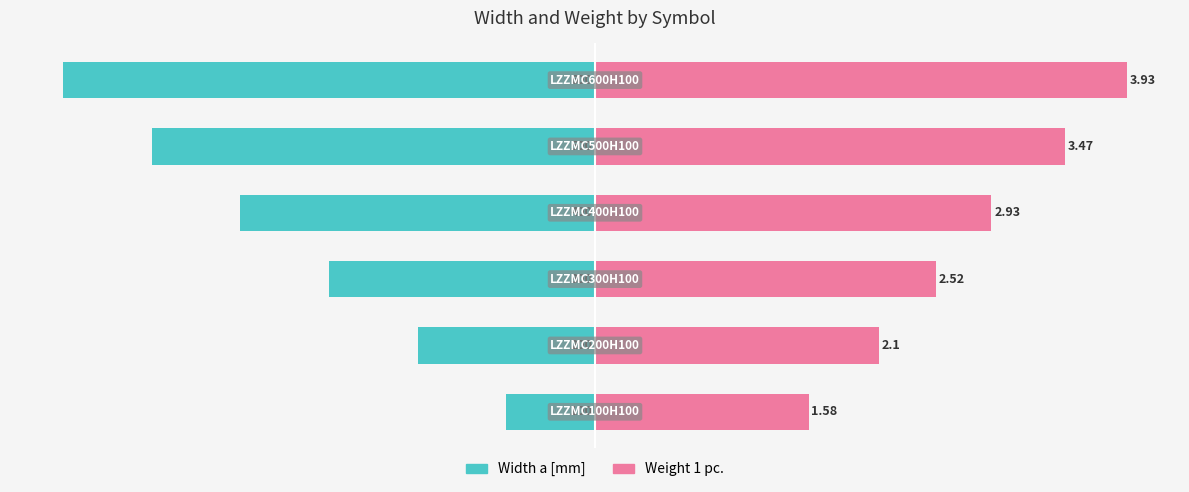

Count the number of data series in this chart.

2